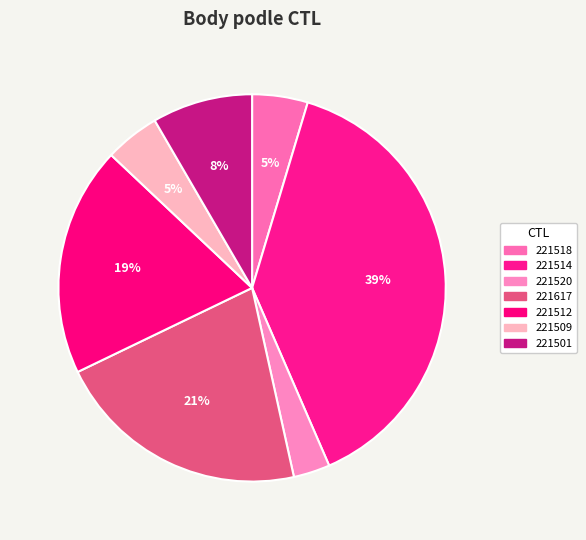

Is there a majority slice in this chart?

No